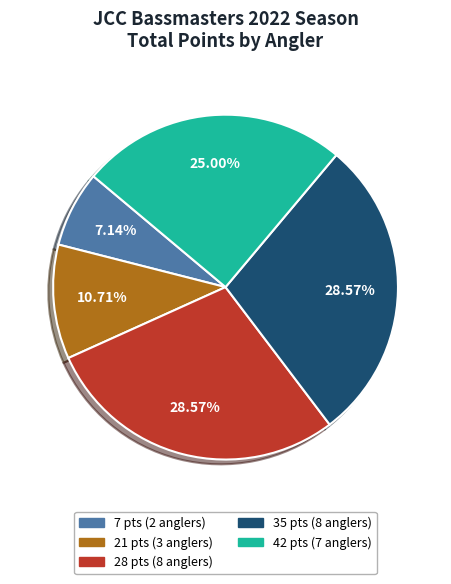

Which category has the smallest portion of the pie?

7 pts (2 anglers)